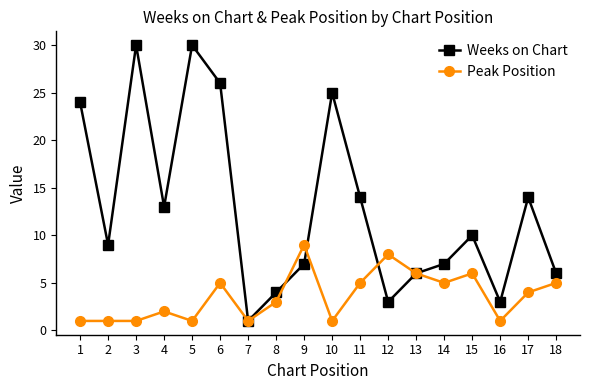

What is the greatest value displayed?

30